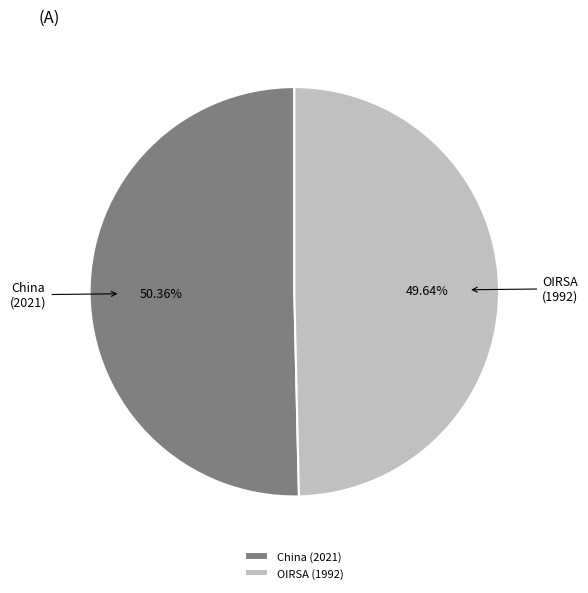

How many segments does this pie chart have?

2